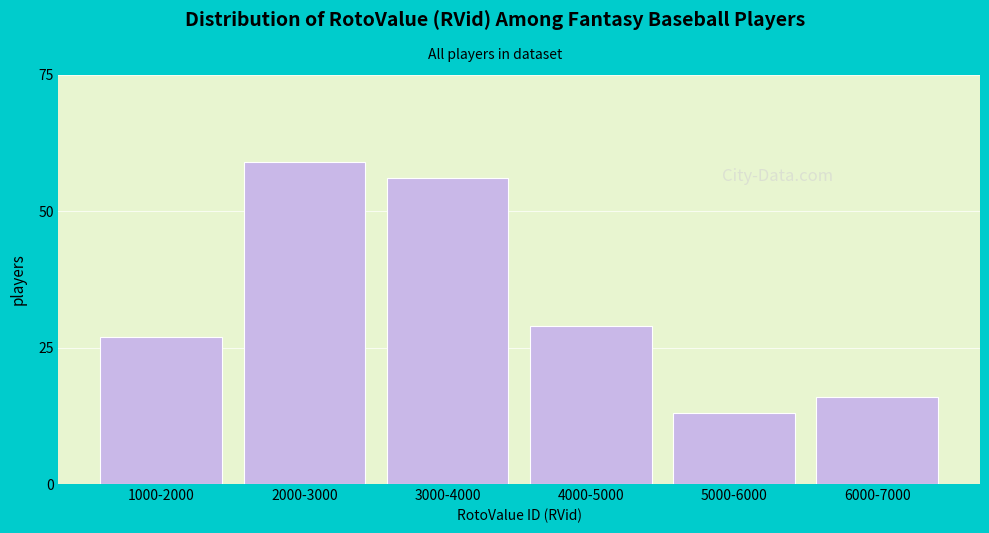

Reading left to right, what are all the values shown in this chart?

27	59	56	29	13	16